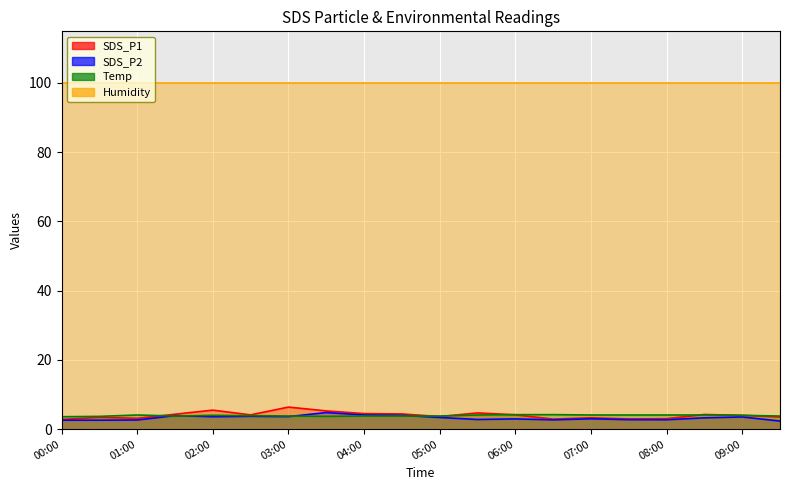

What is the difference between the SDS_P1 values at 05:30 and 07:30?

1.8